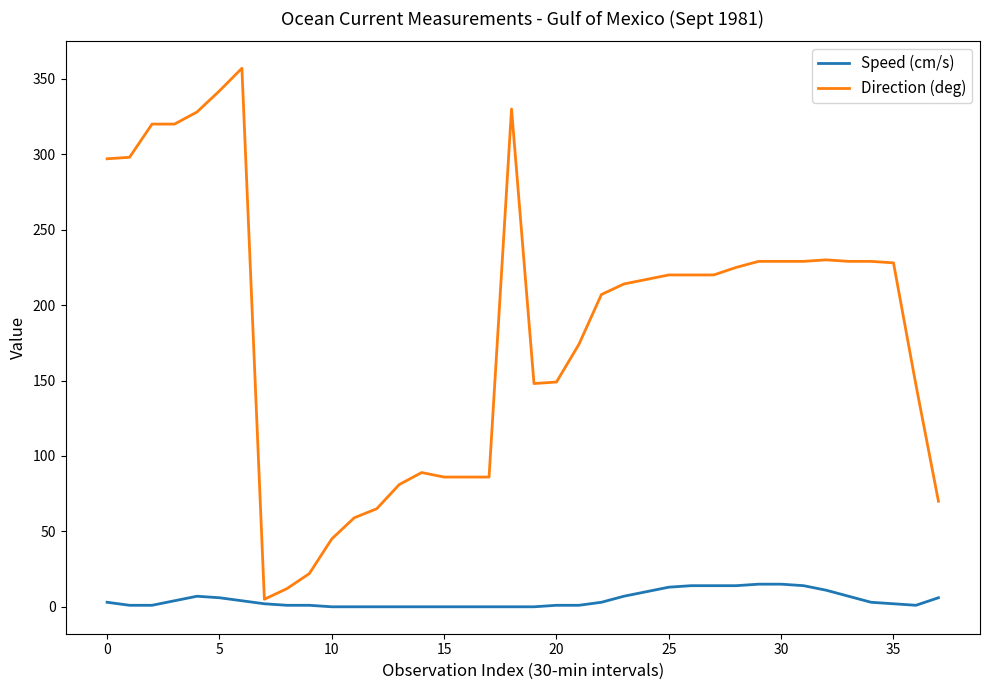

True or false: Direction (deg) has more than 2 points higher than both neighbors.

True